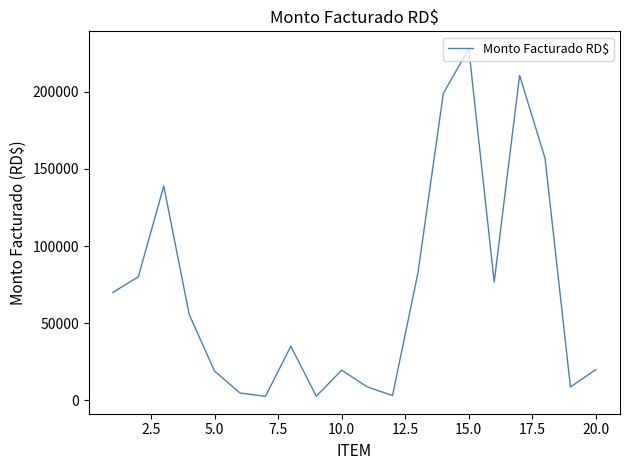

What is the maximum value shown in the chart?

227869.3